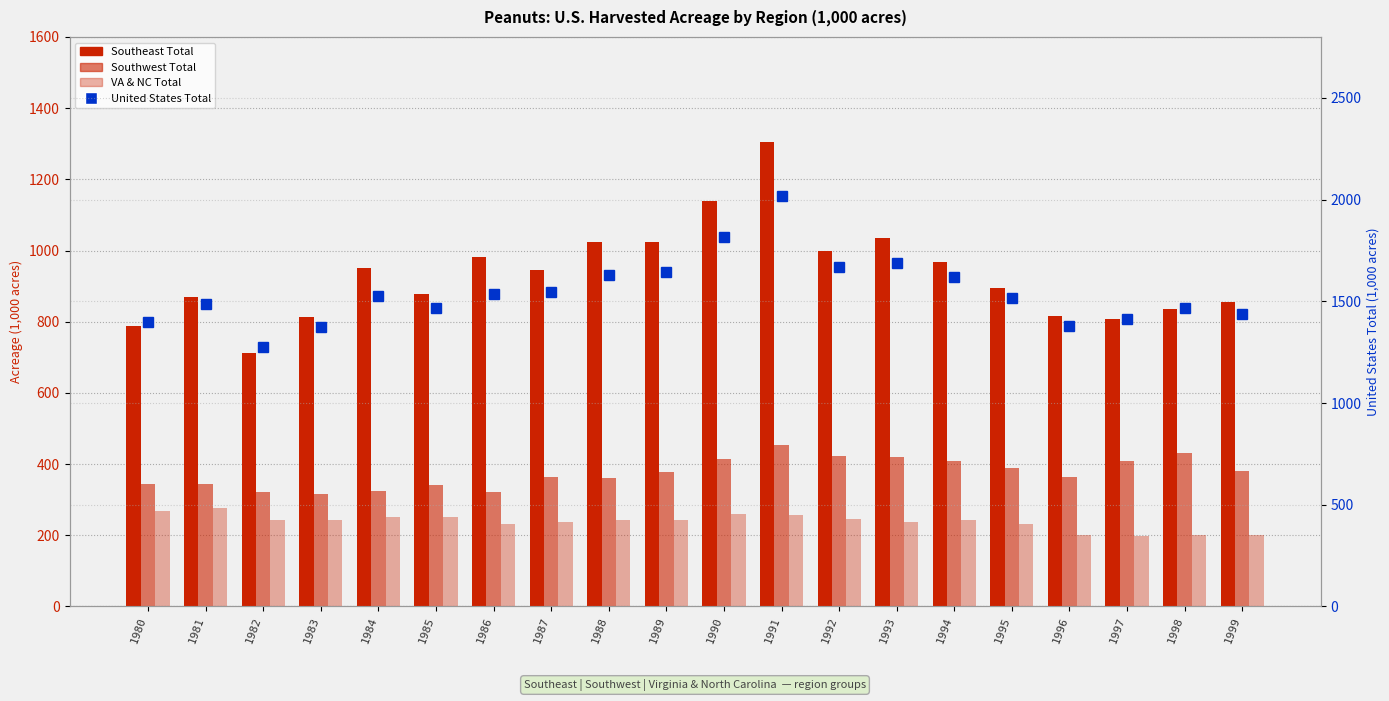

What is the value of the Southeast Total bar at the 19th from the left?

835.5